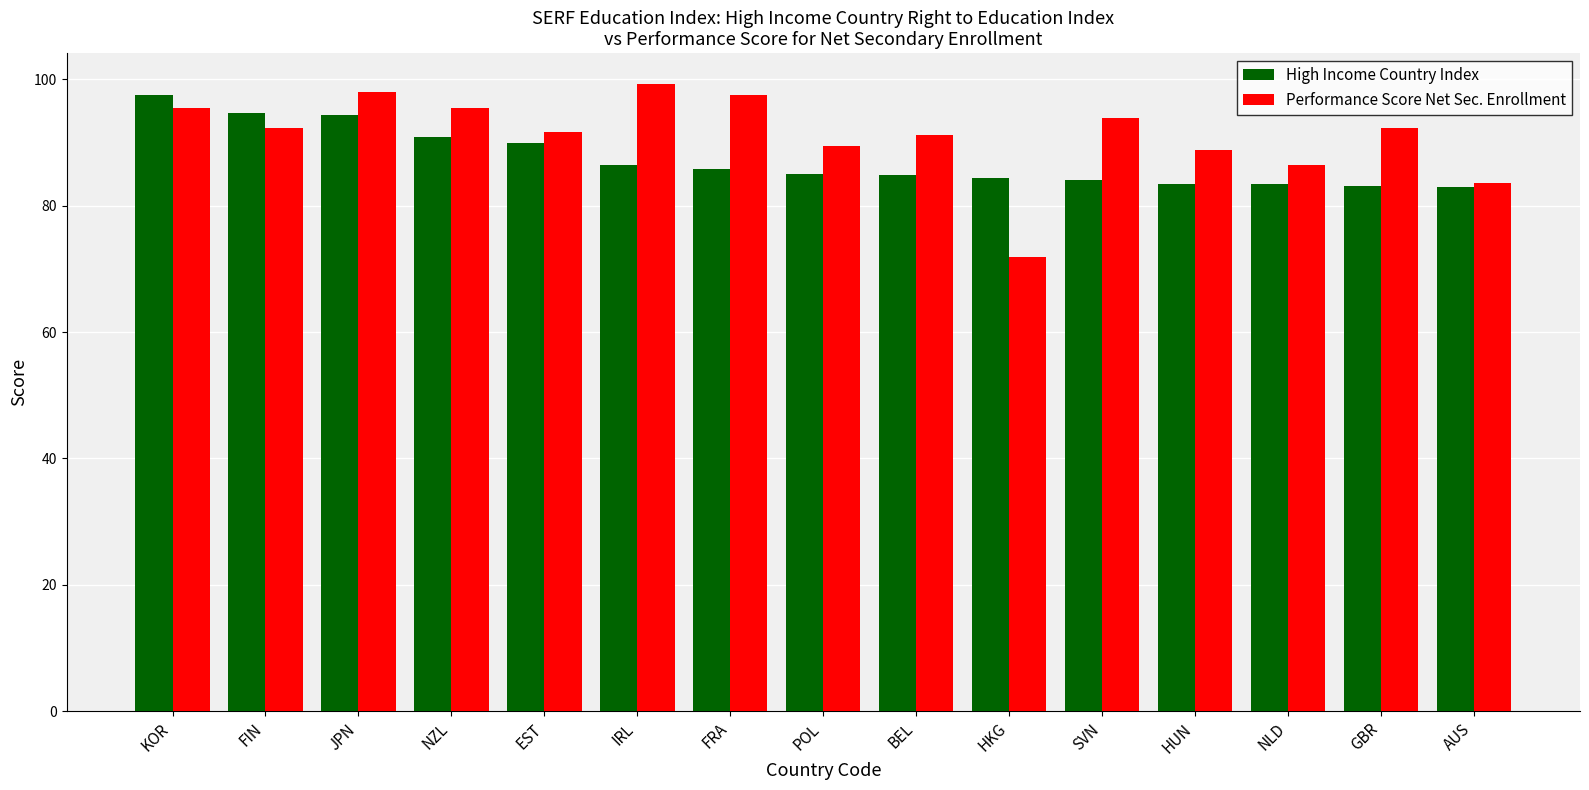

Count the number of categories in the chart.

15